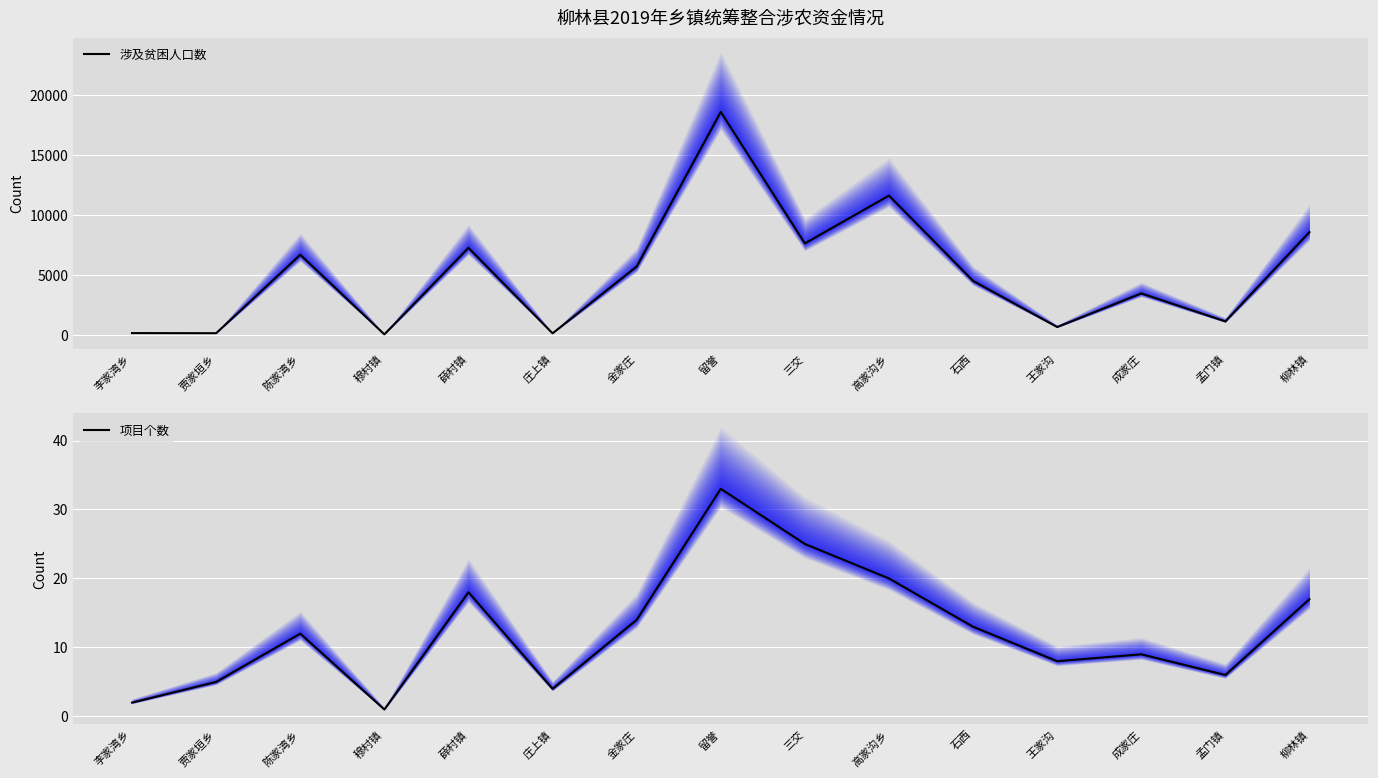

Reading left to right, list all the values displayed in this chart.

涉及贫困人口数: 李家湾乡=155	贾家垣乡=145	陈家湾乡=6696	穆村镇=48	薛村镇=7271	庄上镇=135	金家庄=5711	留誉=18619	三交=7641	高家沟乡=11633	石西=4512	王家沟=662	成家庄=3469	孟门镇=1132	柳林镇=8587
项目个数: 李家湾乡=2	贾家垣乡=5	陈家湾乡=12	穆村镇=1	薛村镇=18	庄上镇=4	金家庄=14	留誉=33	三交=25	高家沟乡=20	石西=13	王家沟=8	成家庄=9	孟门镇=6	柳林镇=17